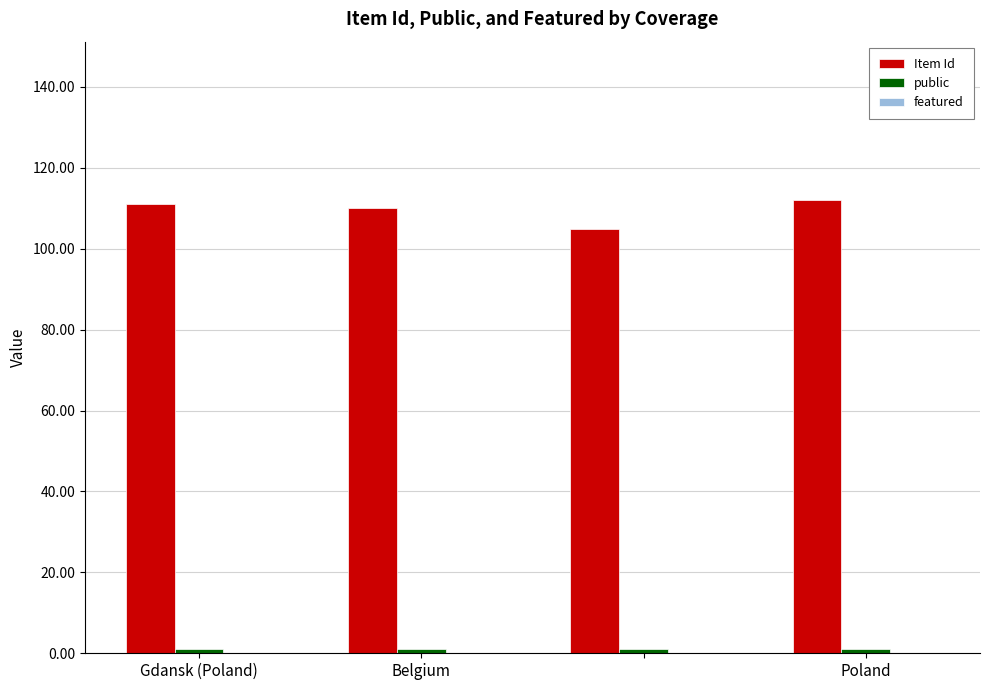

How many series are shown in this chart?

2